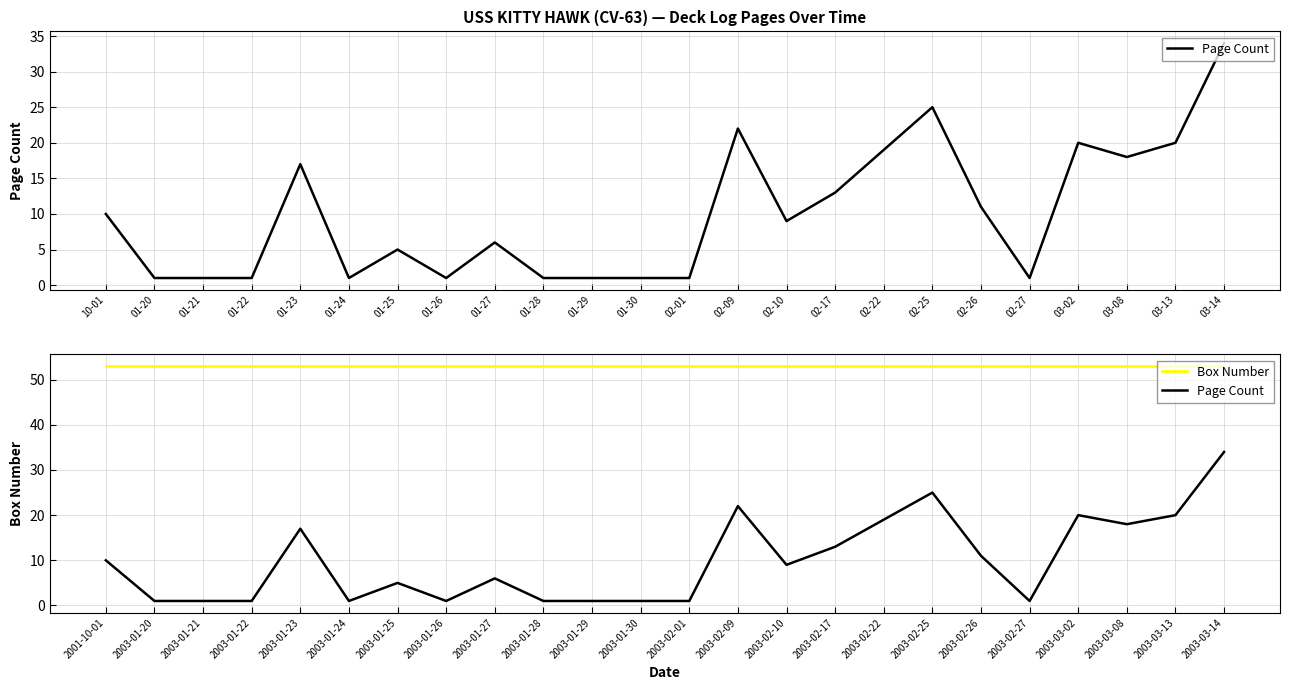

What is the label of the 3rd point from the left?

2003-01-21